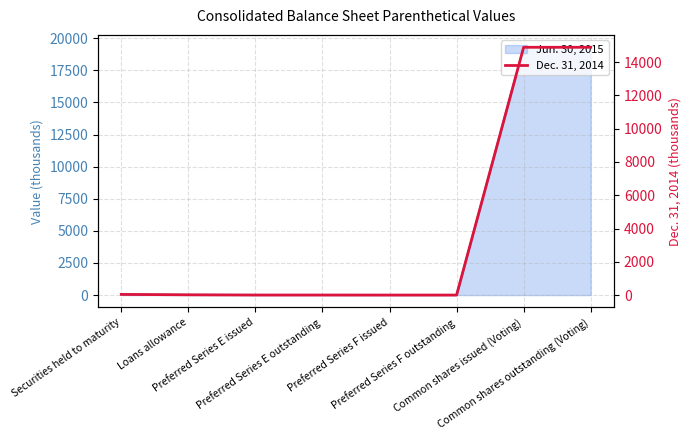

What is the value of the 1st point from the left?

44.5